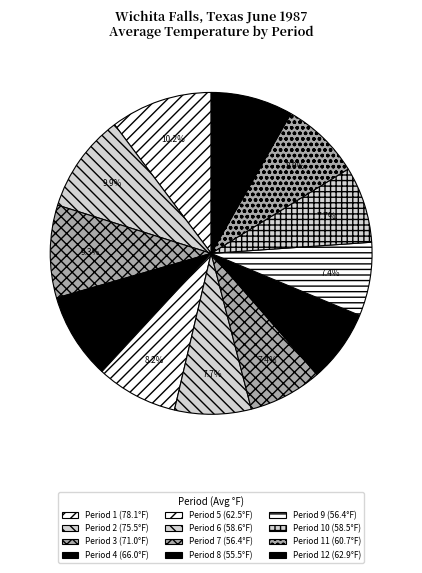

Does any single category account for the majority?

No